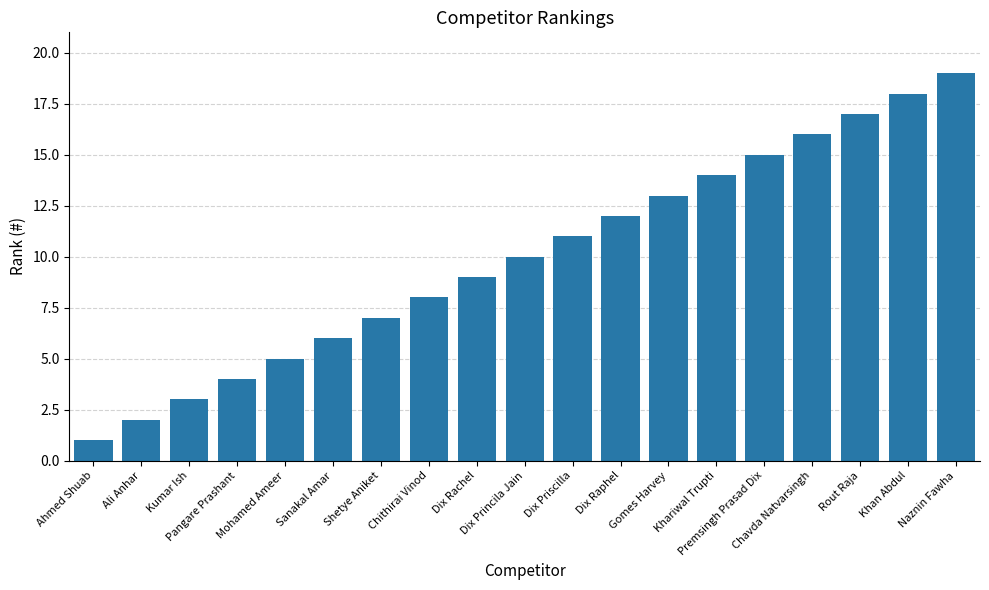

Are the bars horizontal?

No